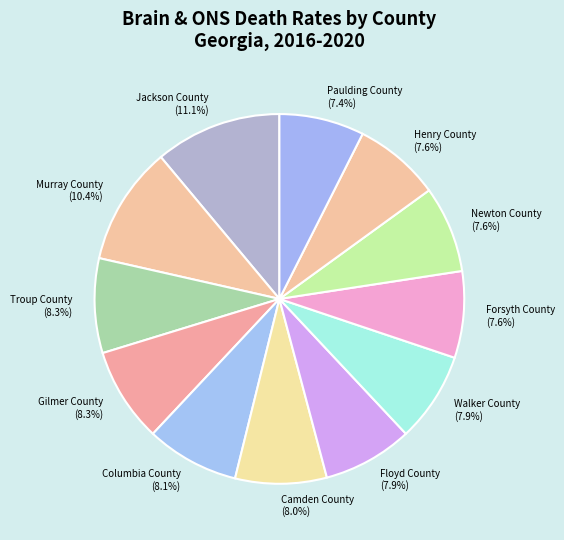

What percentage is the Forsyth County slice, to the nearest percent?

8%